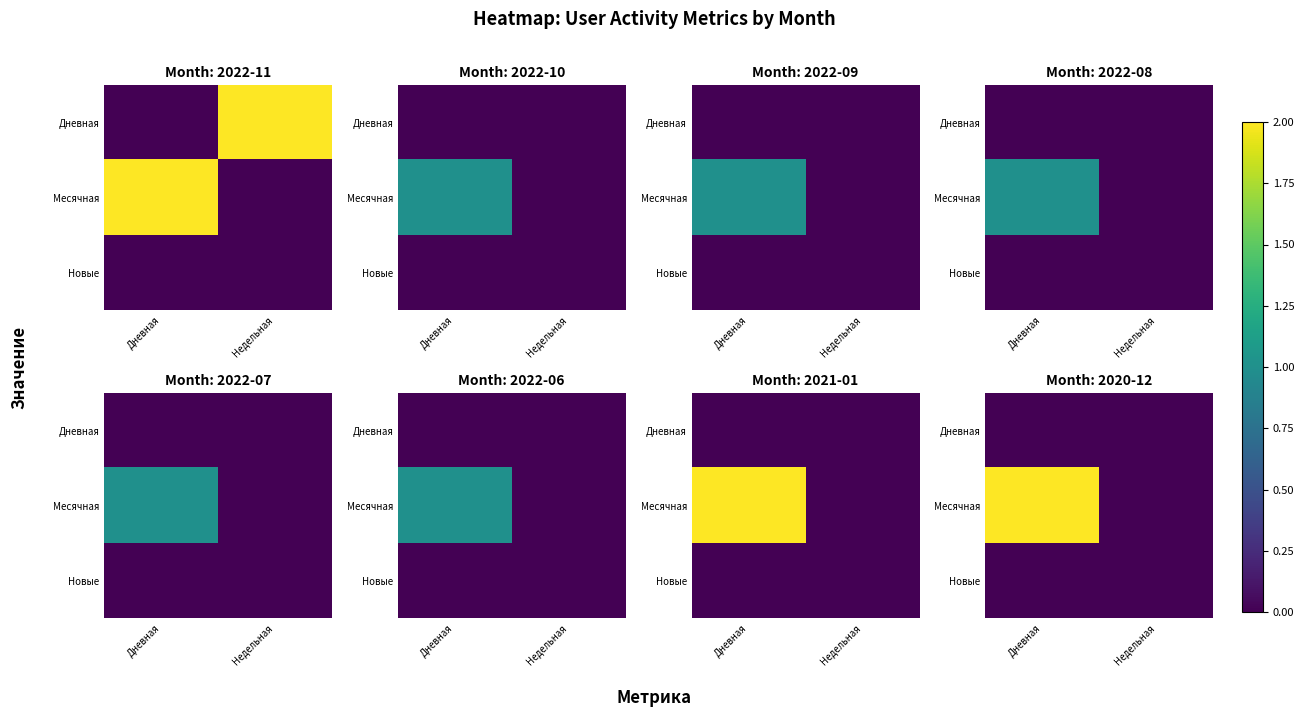

Which has a higher value, Дневная or Недельная?

Дневная